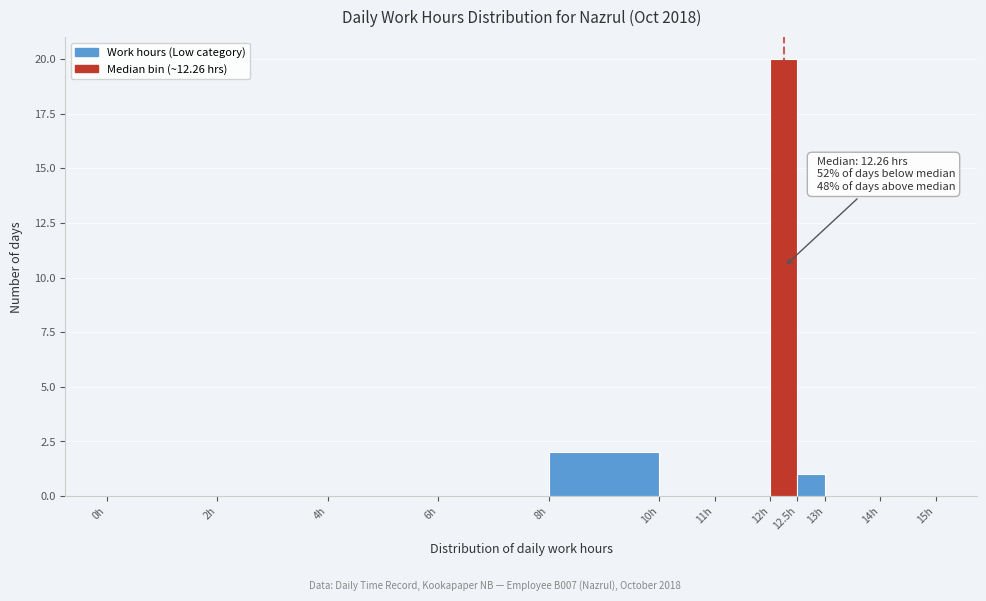

Which range on the x-axis has the tallest bar?

12.0 to 12.5